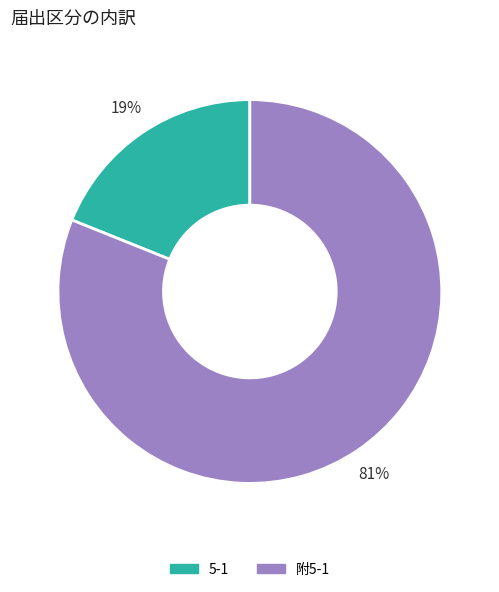

Which has a higher value, 附5-1 or 5-1?

附5-1